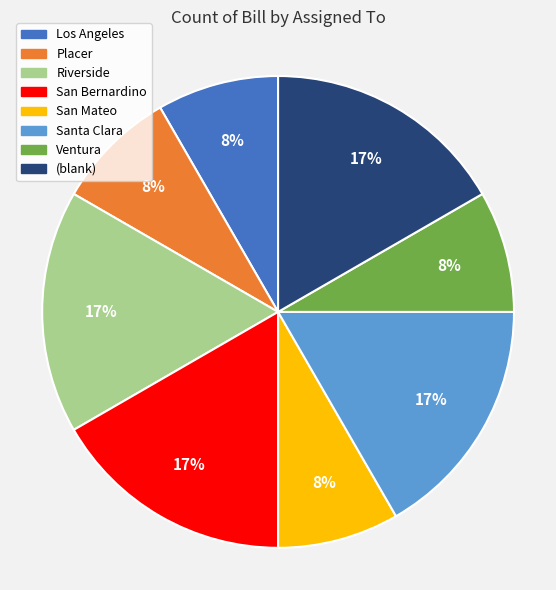

Do (blank) and Placer together represent more than half of the pie?

No